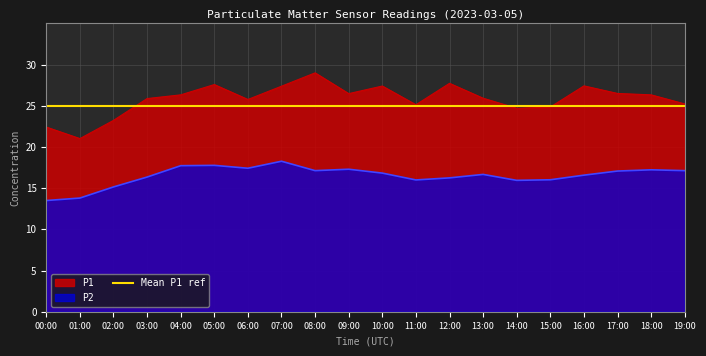

True or false: P2 and P1 cross at least once.

False